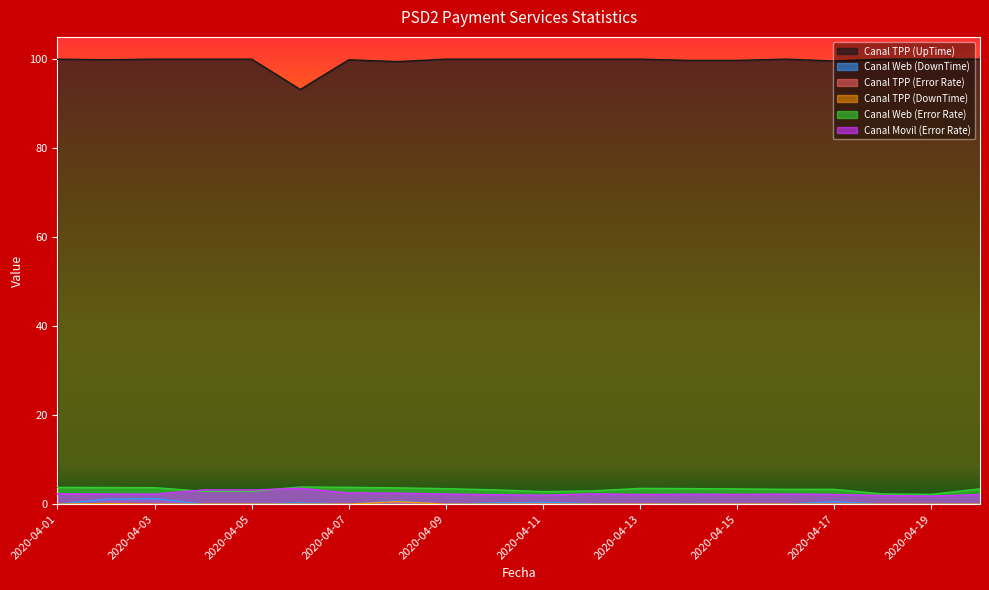

The value of Canal Web (Error Rate) at 2020-04-05 is 2.9. True or false?

True